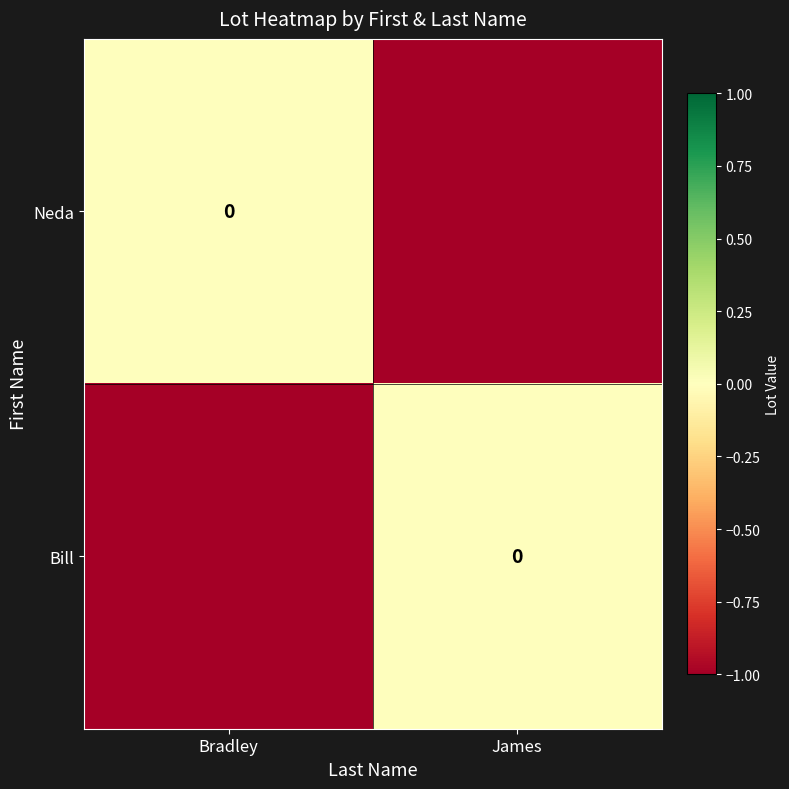

How many data points in Bill are less than 0?

1